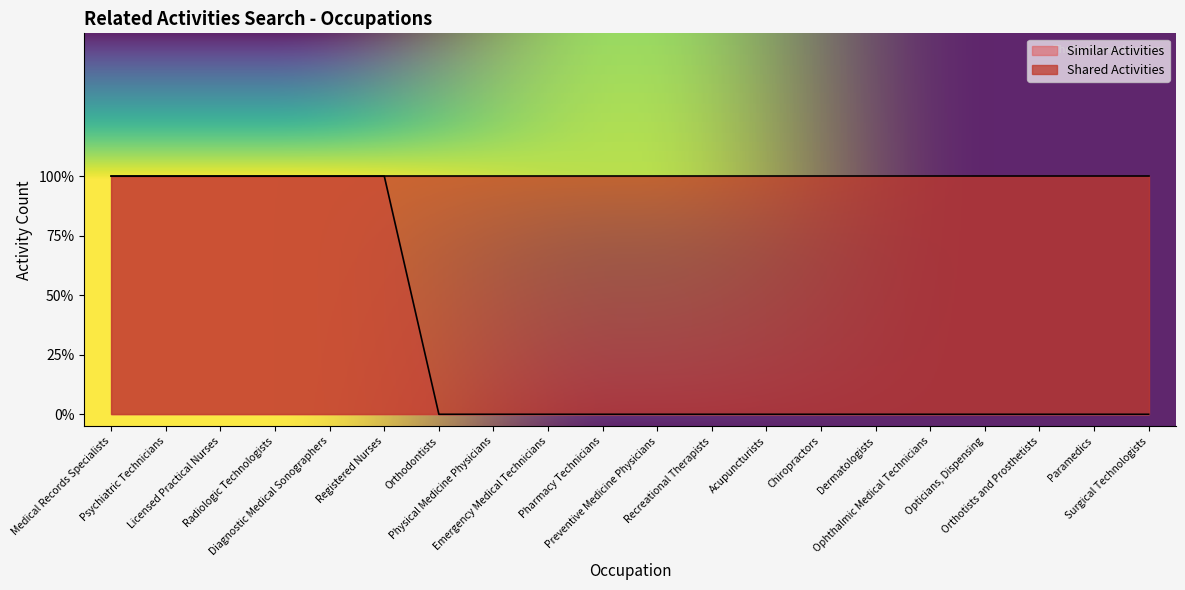

How many lines are shown in the chart?

1